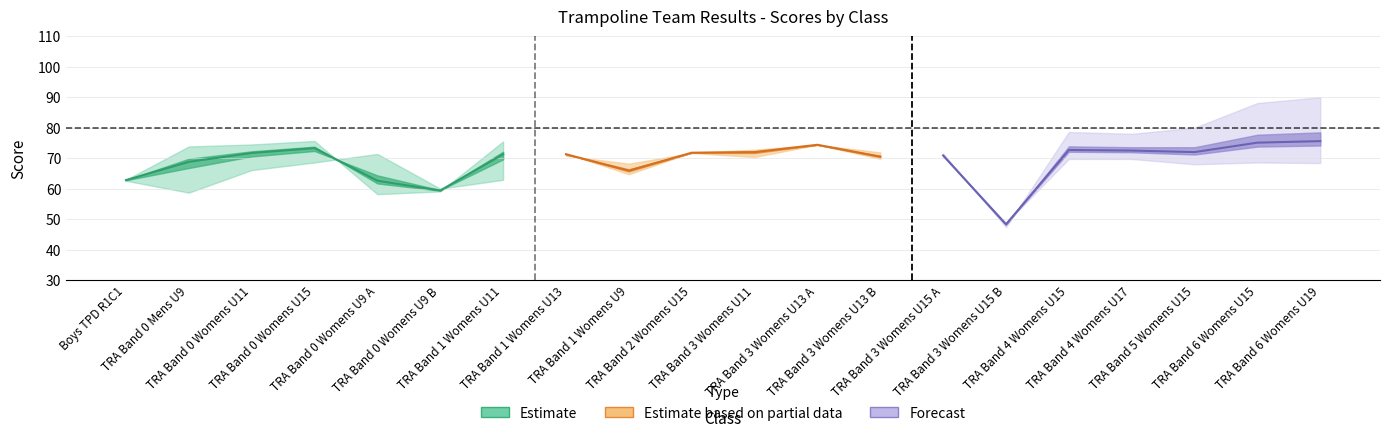

Does the chart display data point markers on the line(s)?

No